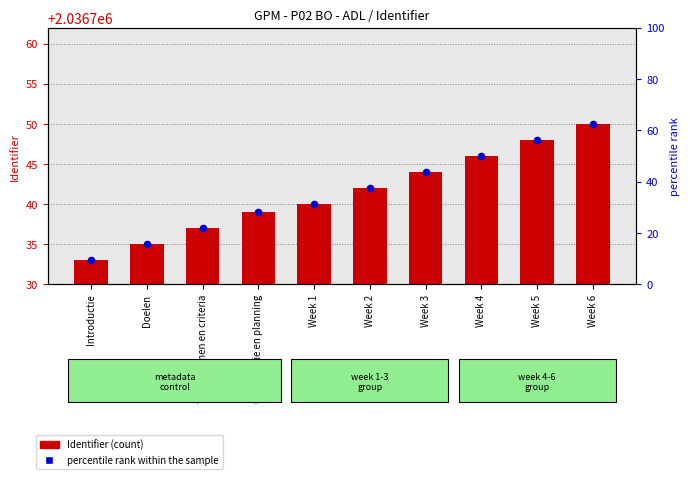

At how many categories does at least one series exceed 966002?

10